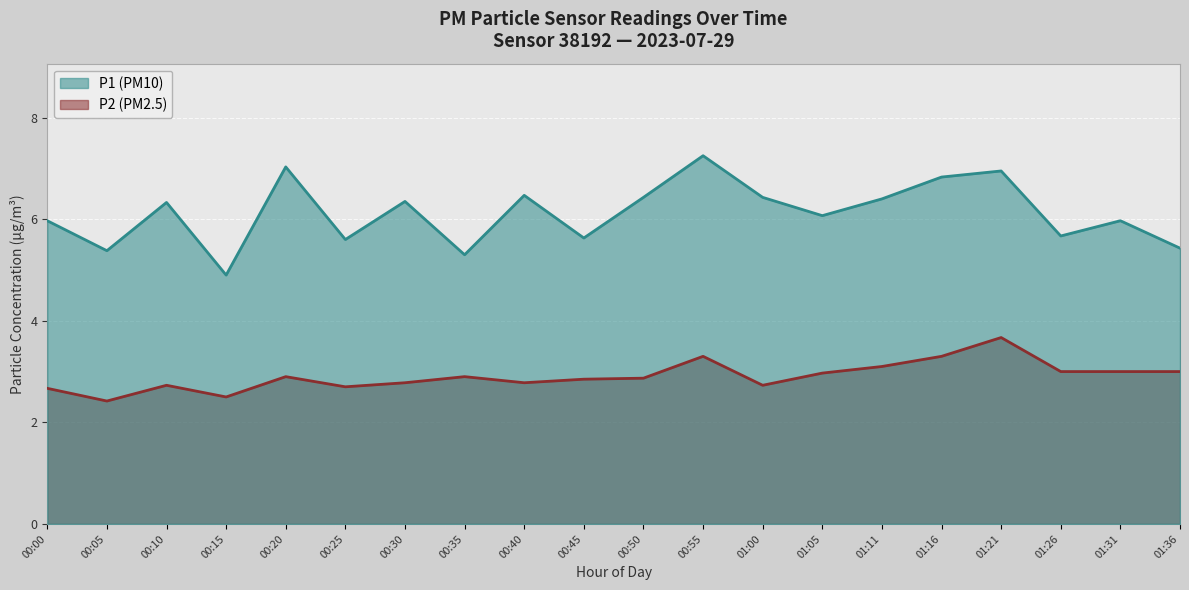

Is it true that P2 equals 1.3 at 17:00?

False